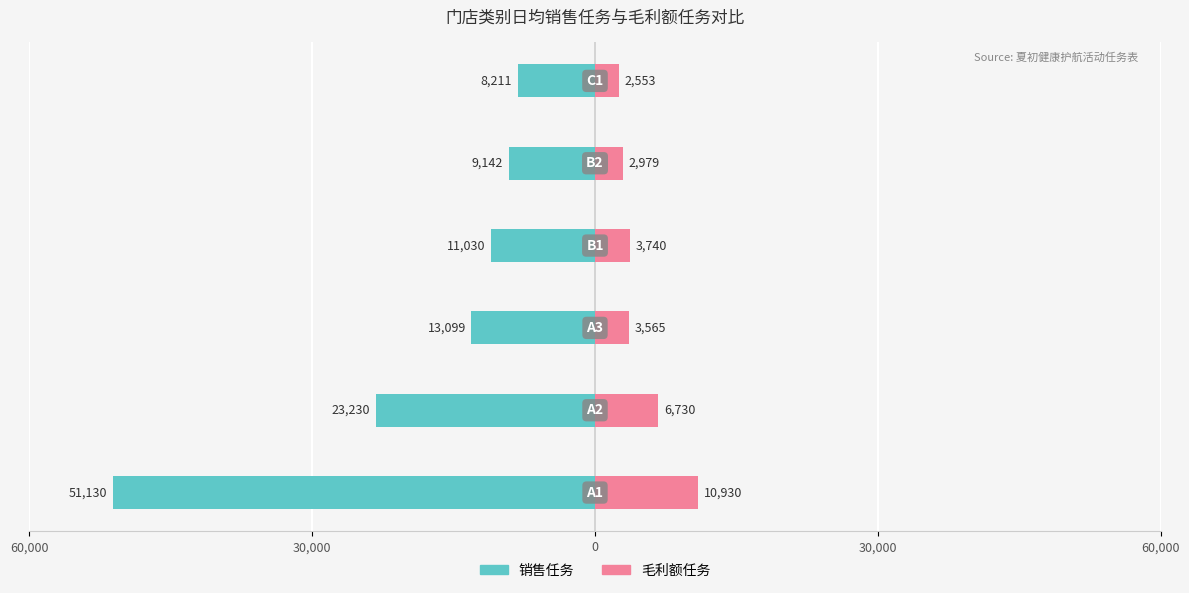

Which series has the largest range (max minus min)?

销售任务